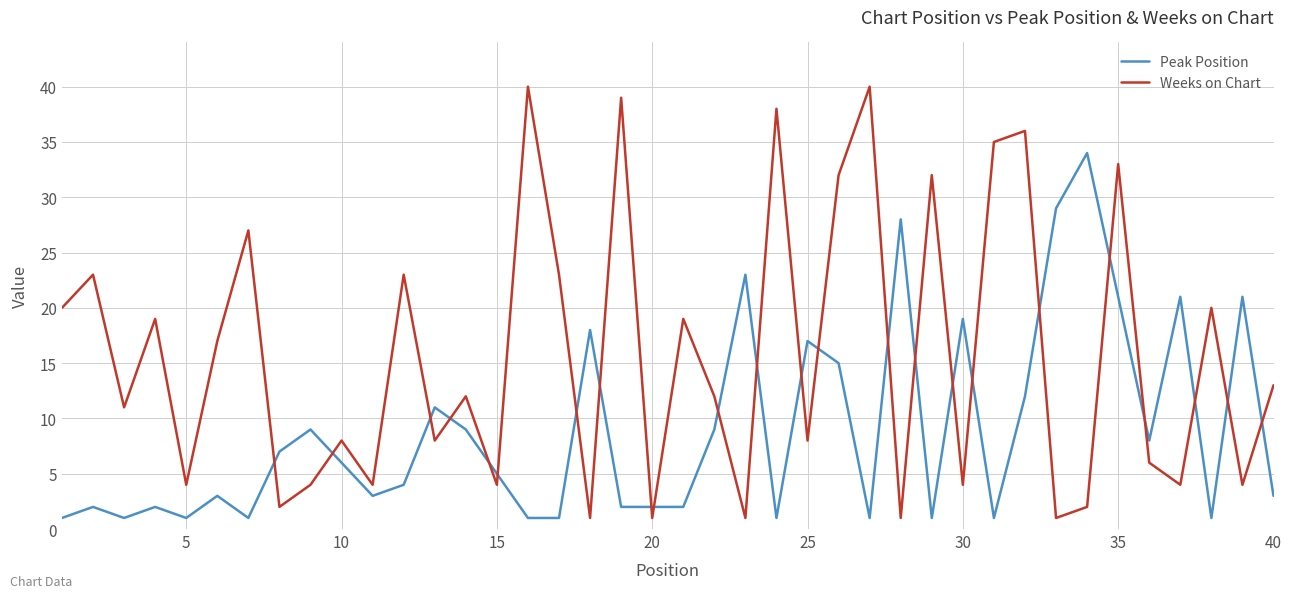

What is the average value of the Weeks on Chart series?

16